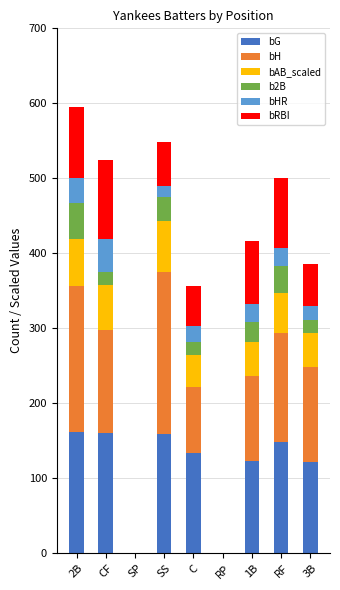

Are the bars horizontal?

No